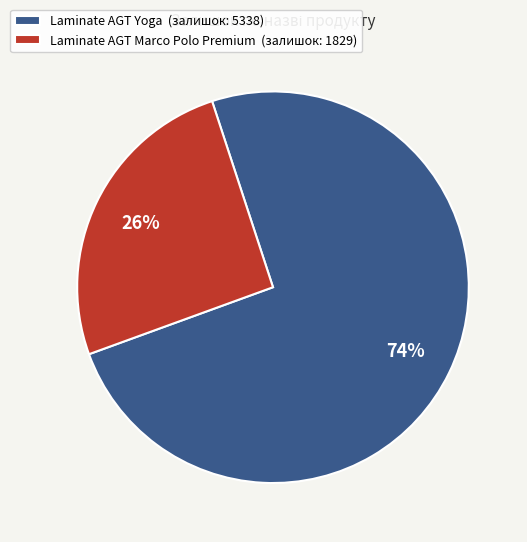

How many slices are in this pie chart?

2